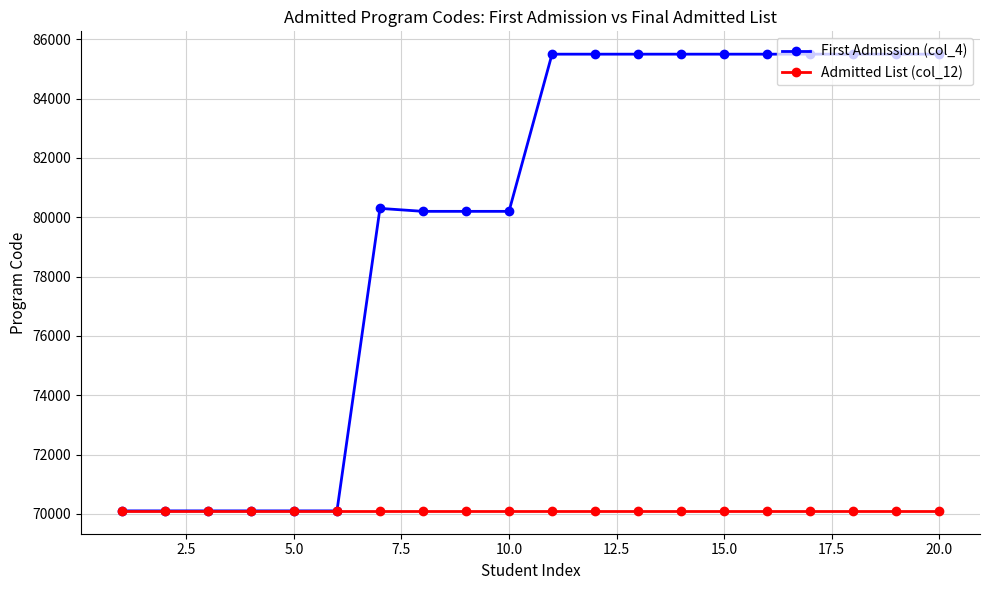

Which series has the largest range (max minus min)?

First Admission (col_4)